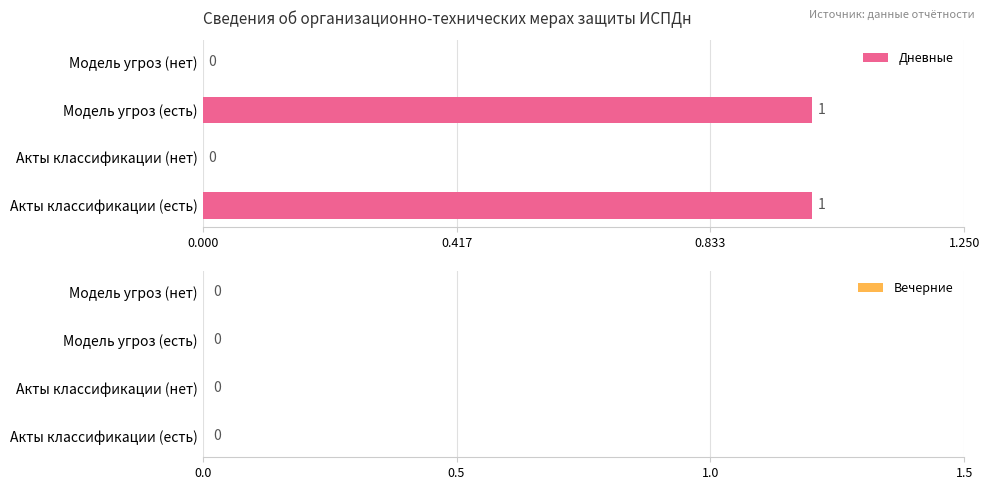

The value at Модель угроз (нет) is 0. True or false?

True